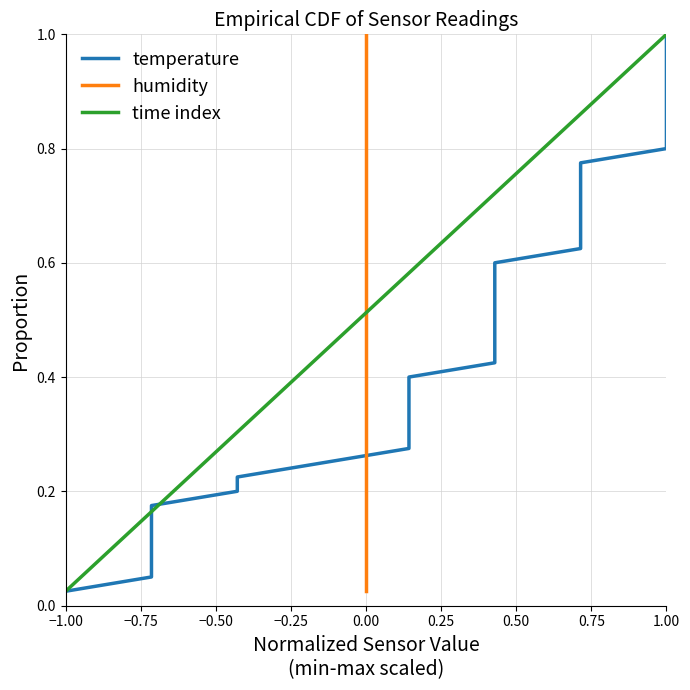

What are all the series names shown in the legend?

temperature, humidity, time index